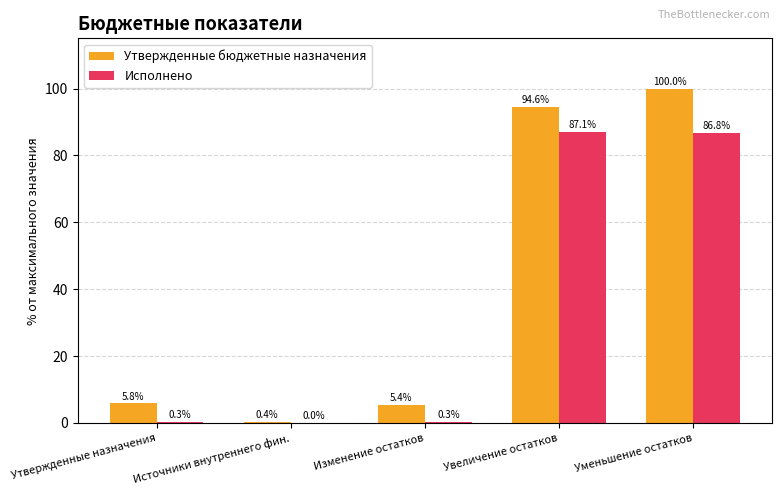

True or false: Утвержденные бюджетные назначения has a value of 94.6 at Увеличение остатков.

True